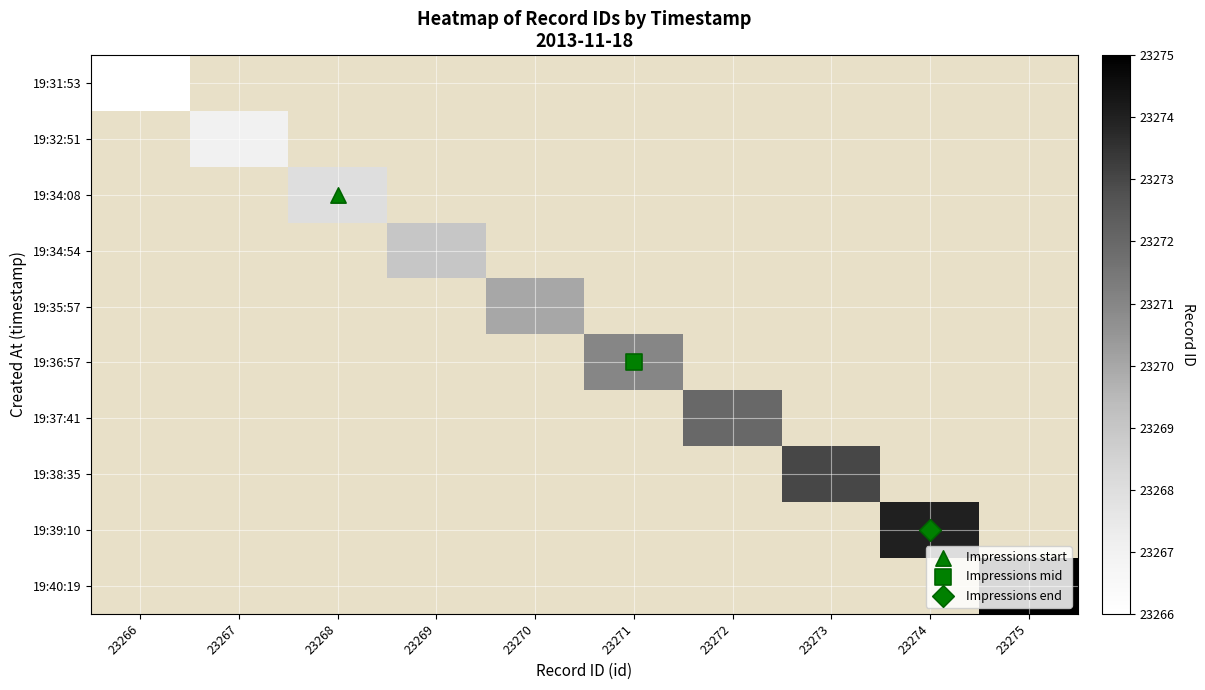

Is the value of 19:34:54 at 23271 greater than the value of 19:34:08 at 23268?

No